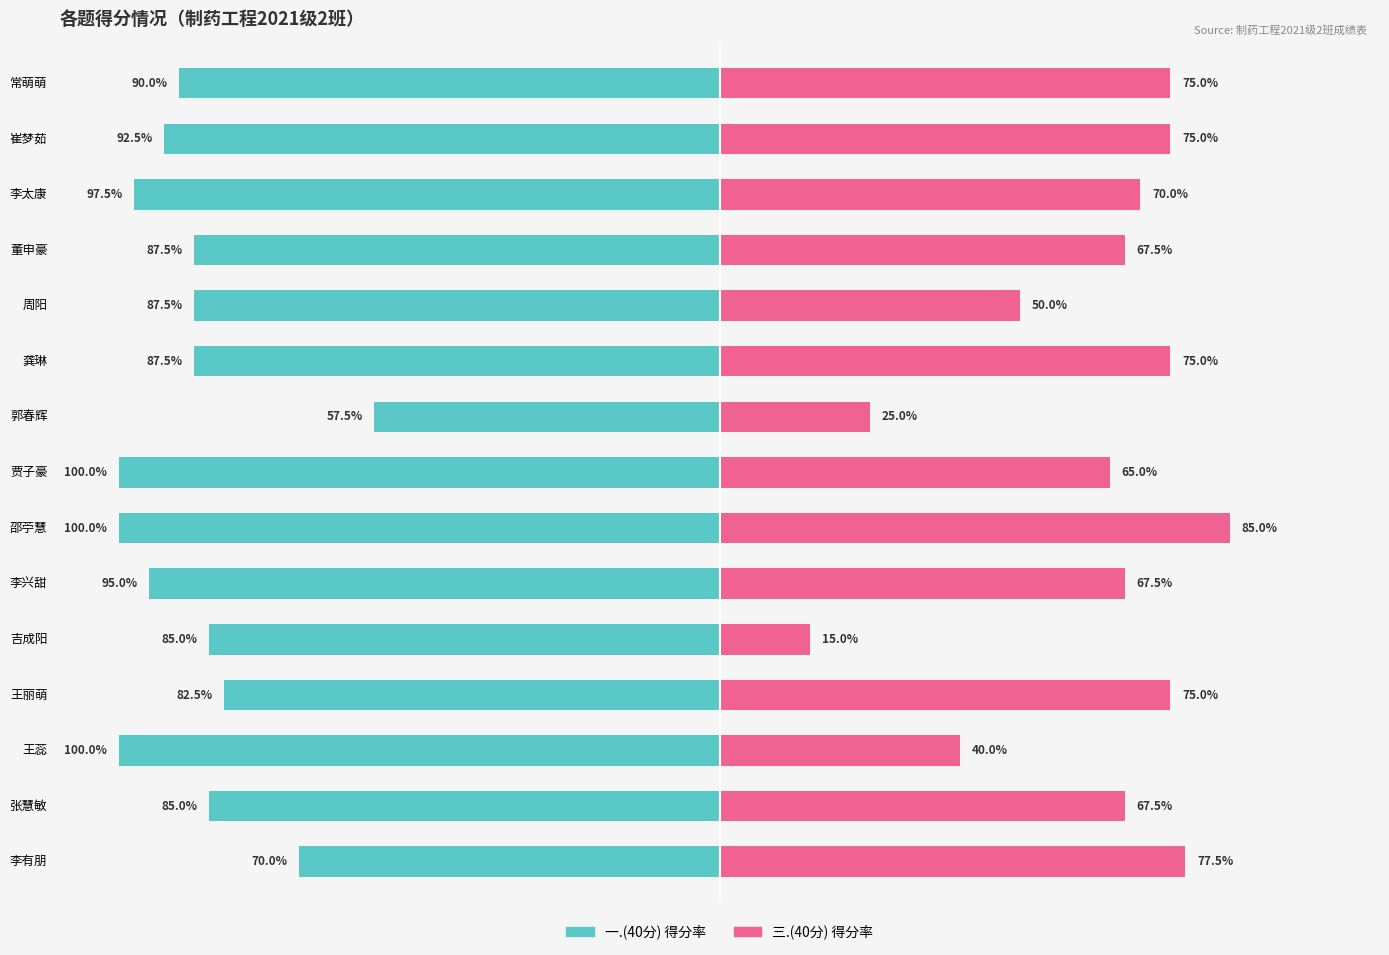

Are the bars grouped side by side (vs. stacked)?

Yes